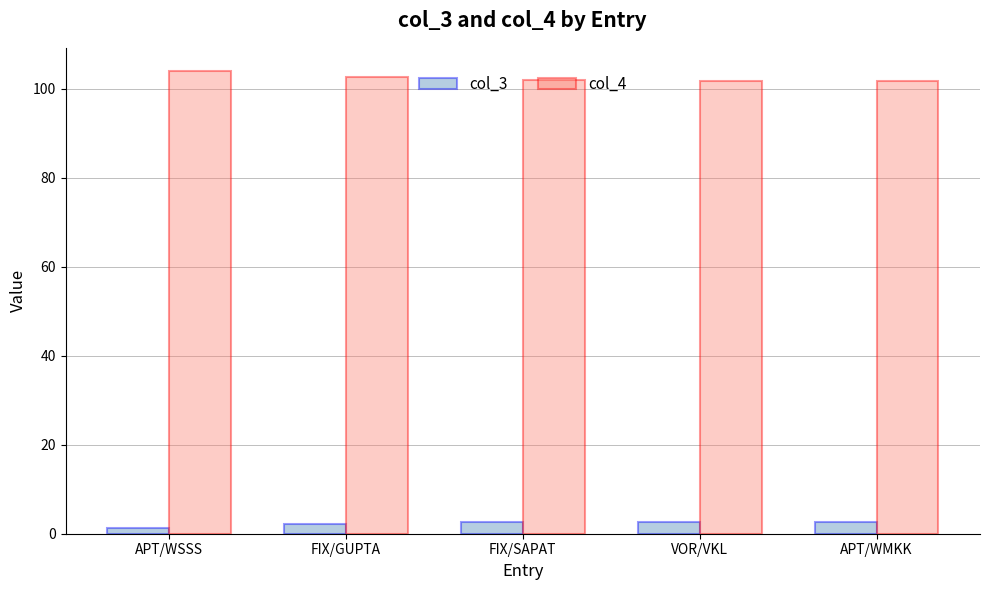

Rank the series by their average value, from lowest to highest.

col_3, col_4